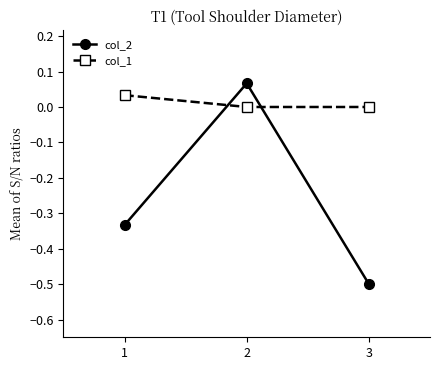

The col_1 series shows 0.0 at 2. True or false?

True